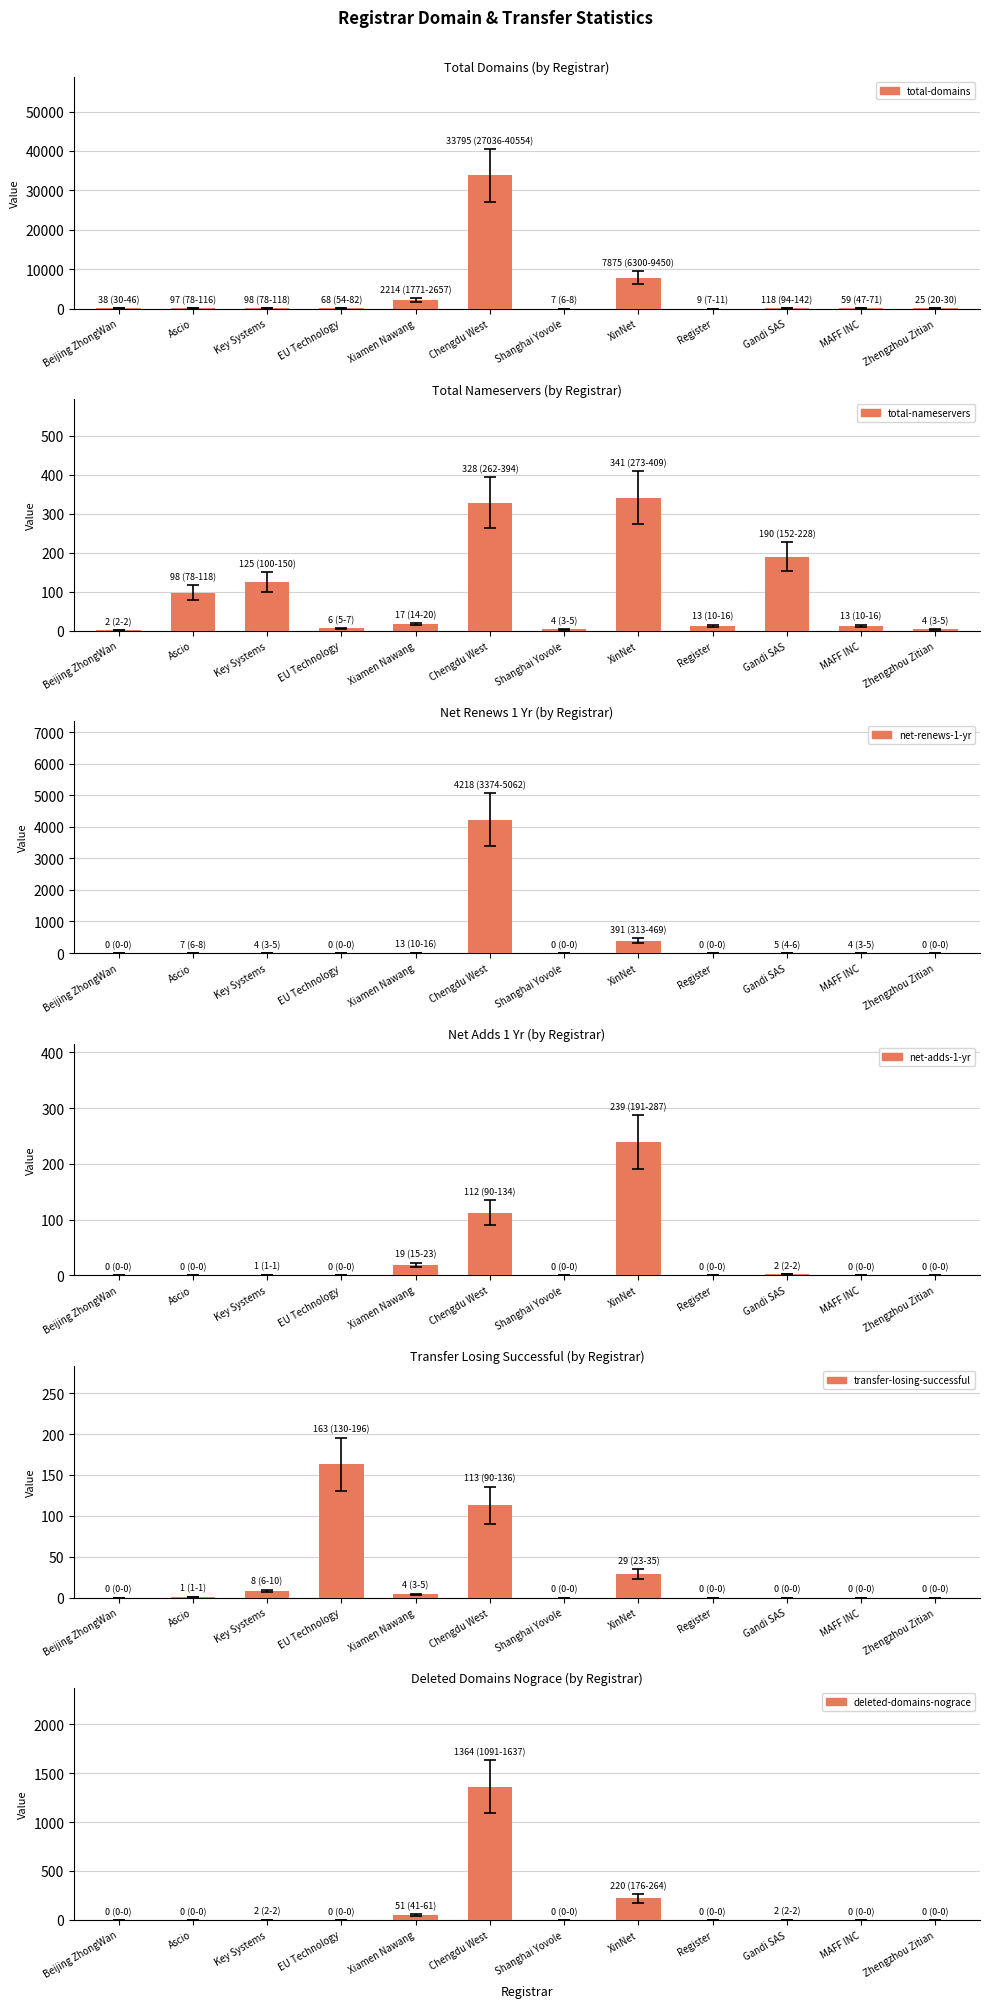

What are all the series names shown in the legend?

total-domains, total-nameservers, net-renews-1-yr, net-adds-1-yr, transfer-losing-successful, deleted-domains-nograce